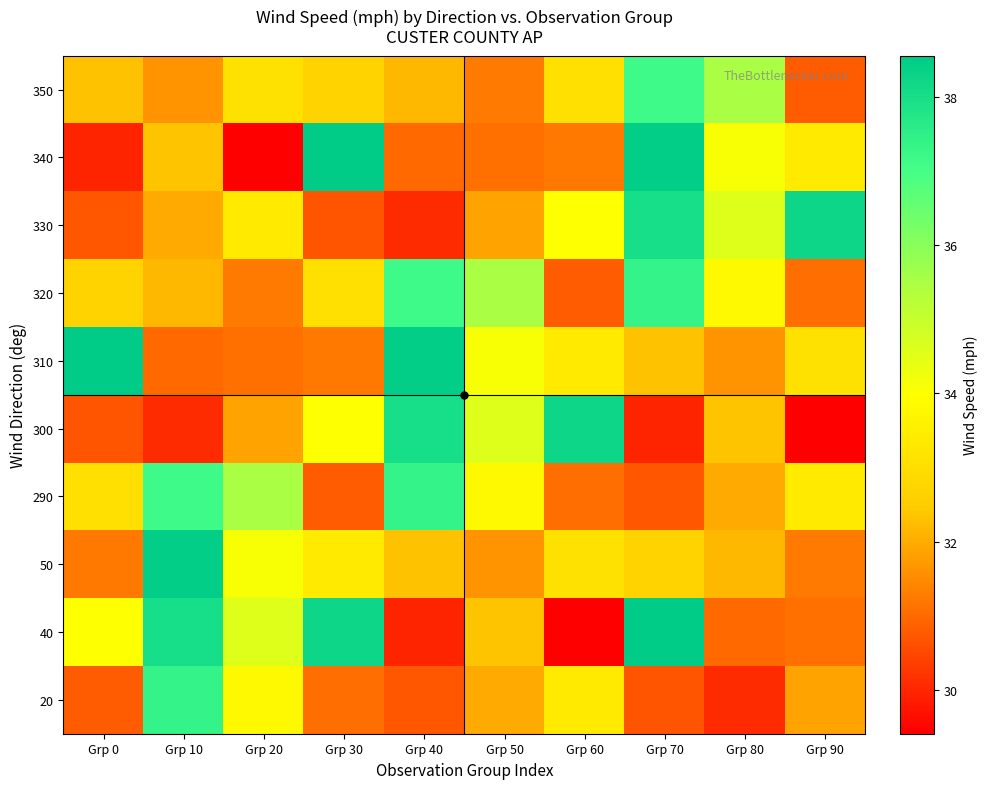

At Grp 40, list the series in order from largest to smallest.

310, 300, 290, 320, 50, 350, 340, 20, 330, 40